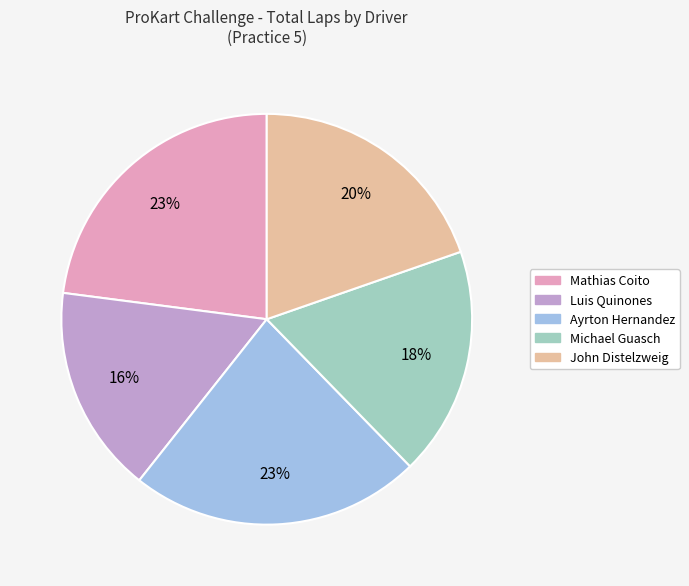

Is there a majority slice in this chart?

No